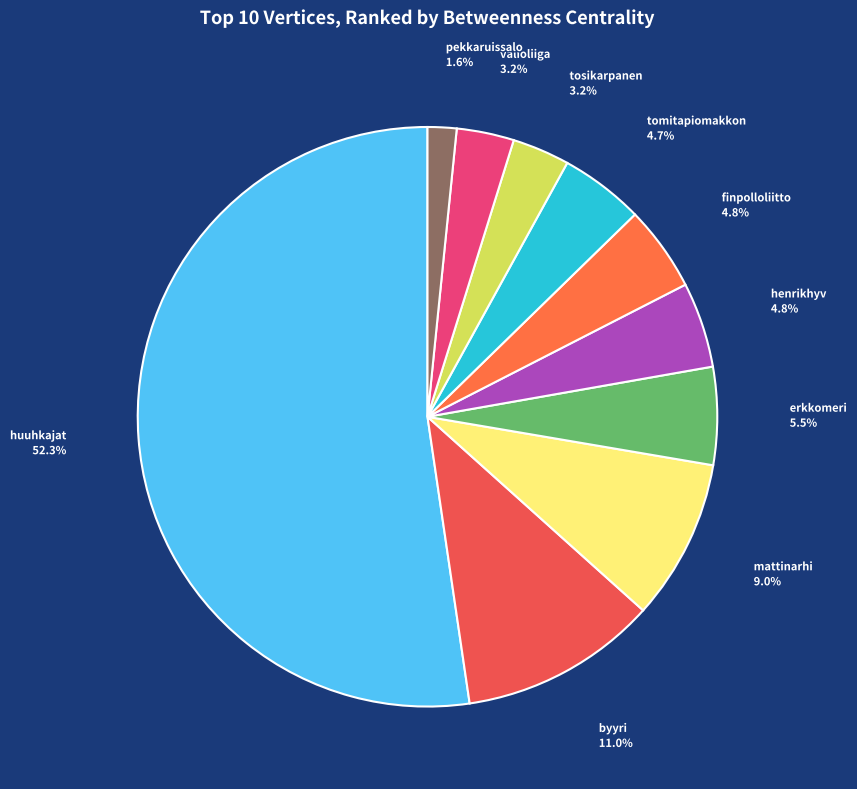

Which category accounts for the majority?

huuhkajat